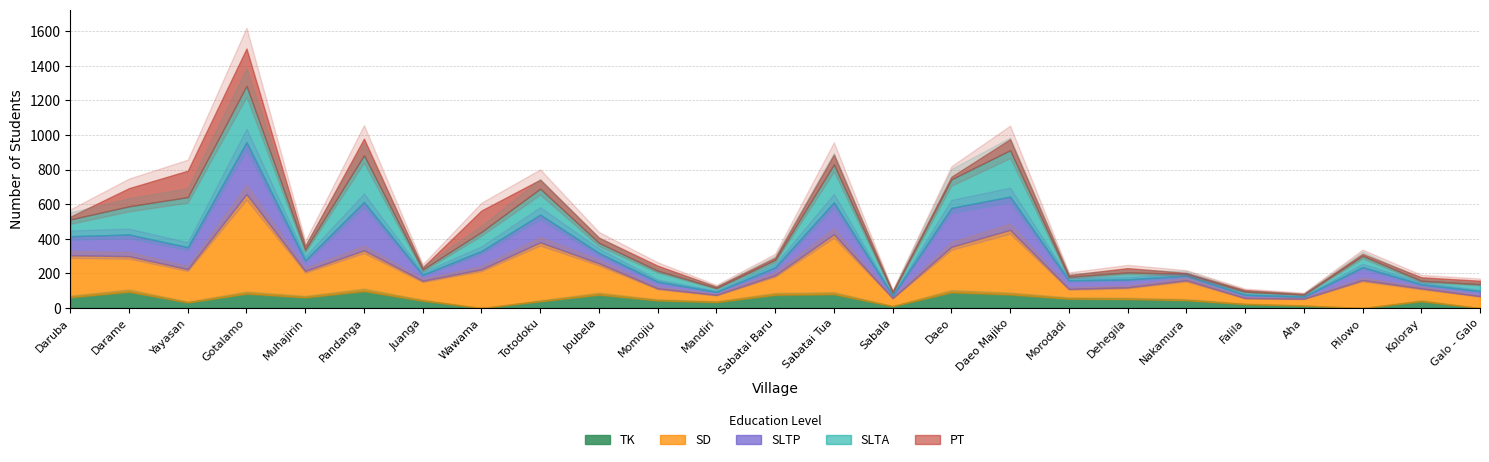

Does the chart display data point markers on the line(s)?

No